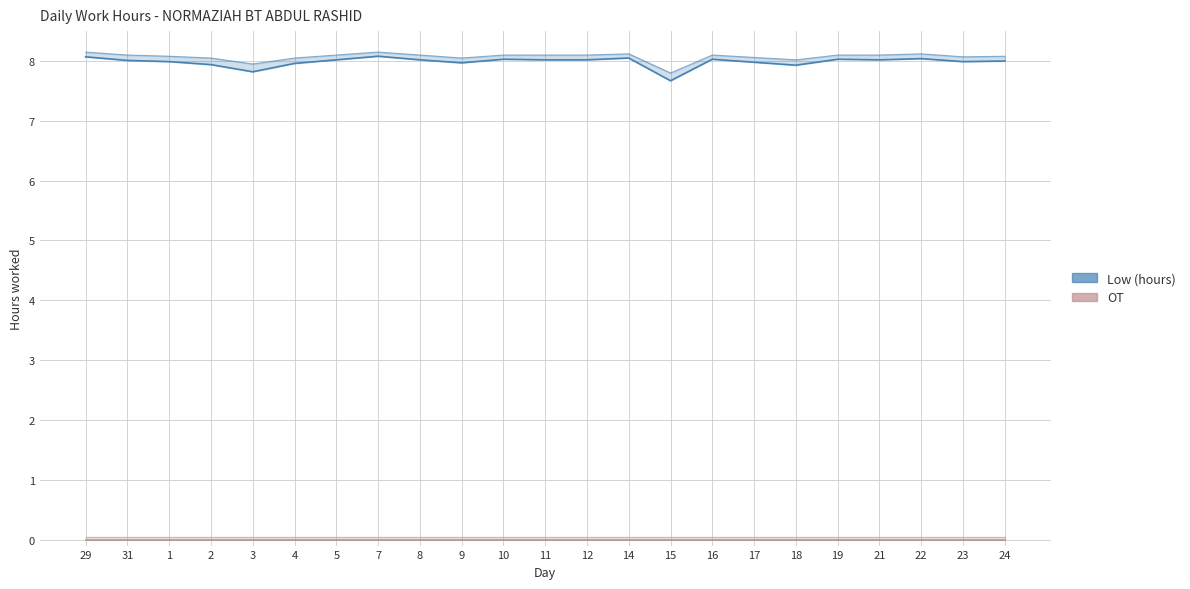

How many interior local peaks does the Low (hours) series have?

6